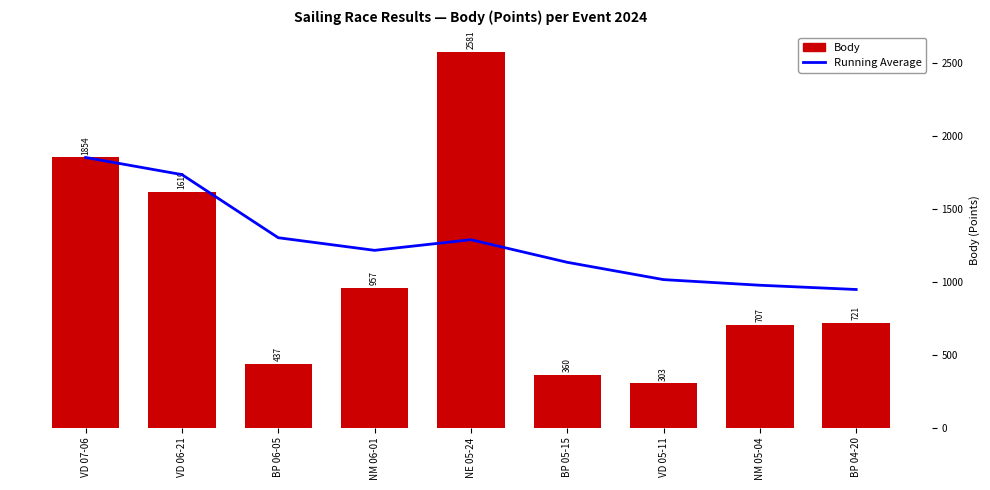

What is the maximum value shown in the chart?

2581.0